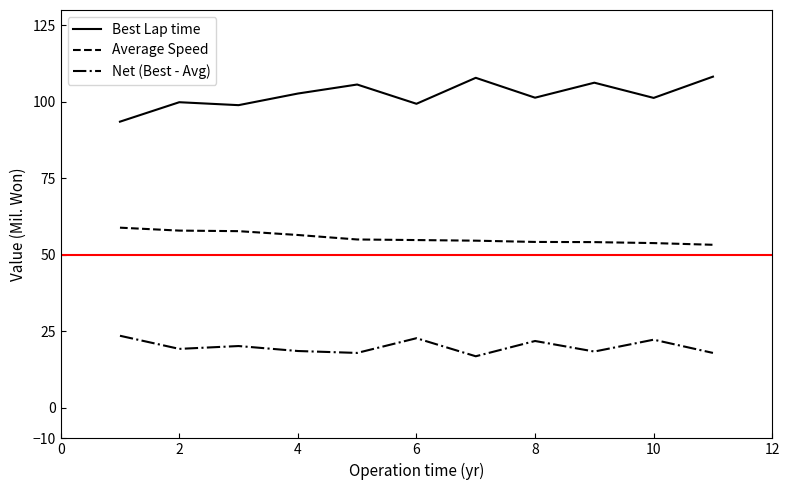

What is the smallest value displayed?

16.8